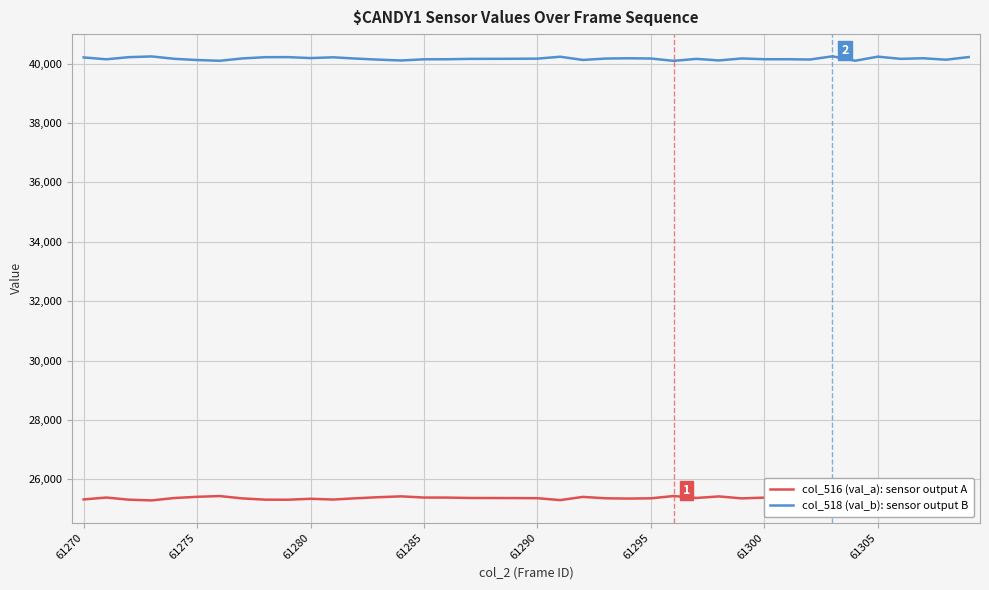

Between 28 and 34, which series saw the biggest shift?

col_516 (val_a): sensor output A